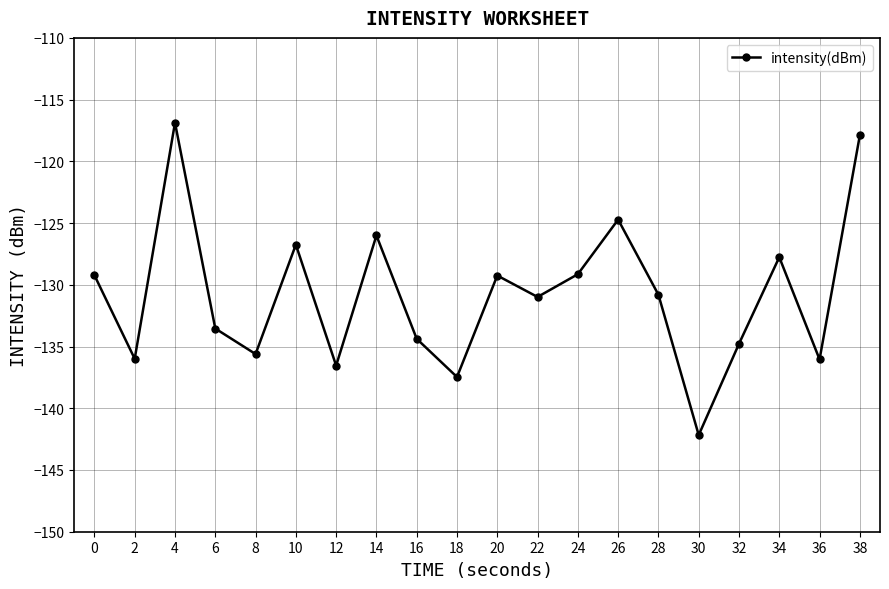

What is the value of the 3rd point from the left?

-116.9